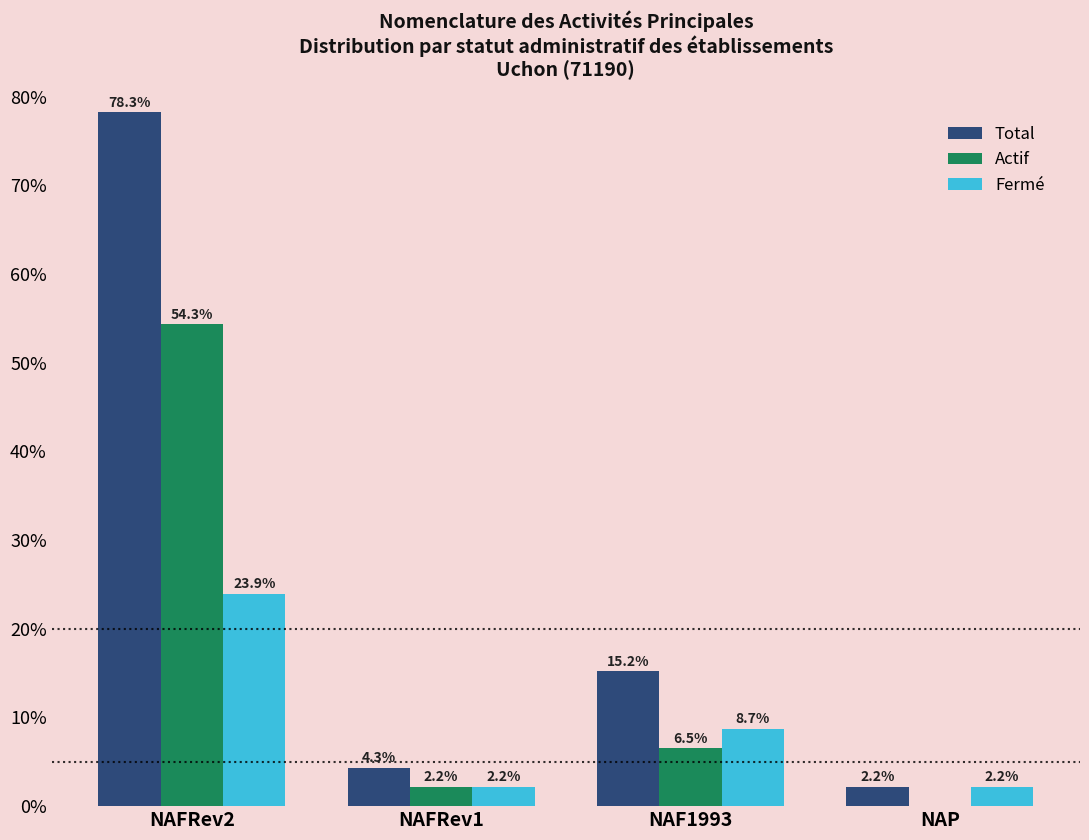

Reading left to right, extract all data points from this chart.

Total: 78.3	4.3	15.2	2.2
Actif: 54.3	2.2	6.5	0.0
Fermé: 23.9	2.2	8.7	2.2